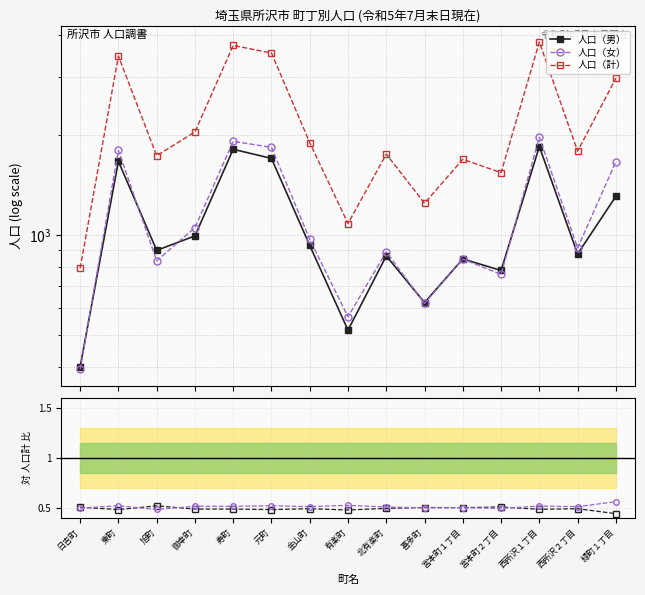

Between 日吉町 and 金山町, which series saw the biggest shift?

人口（計）